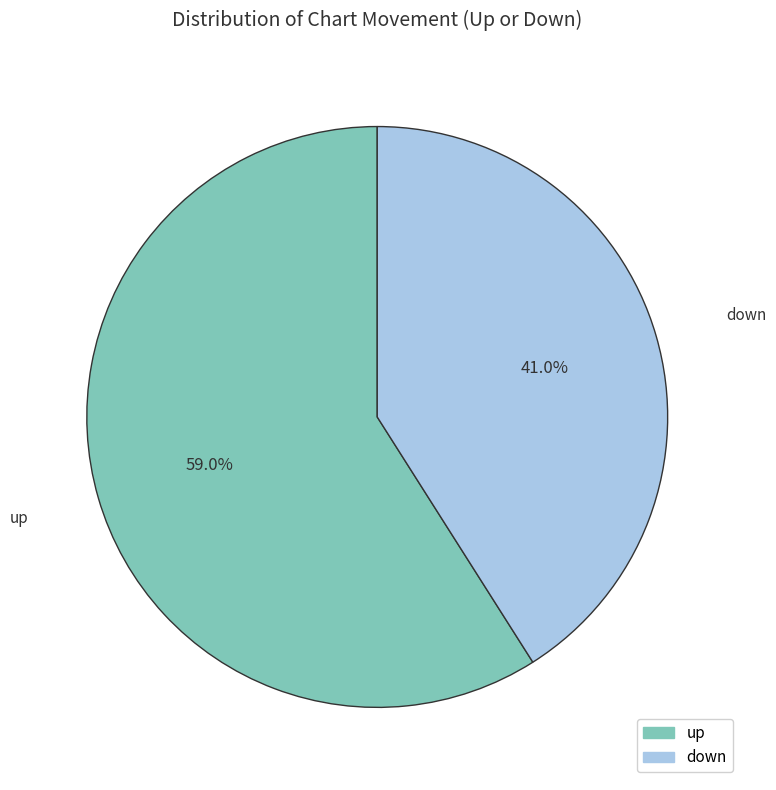

Is it true that down is 47% of the pie?

False